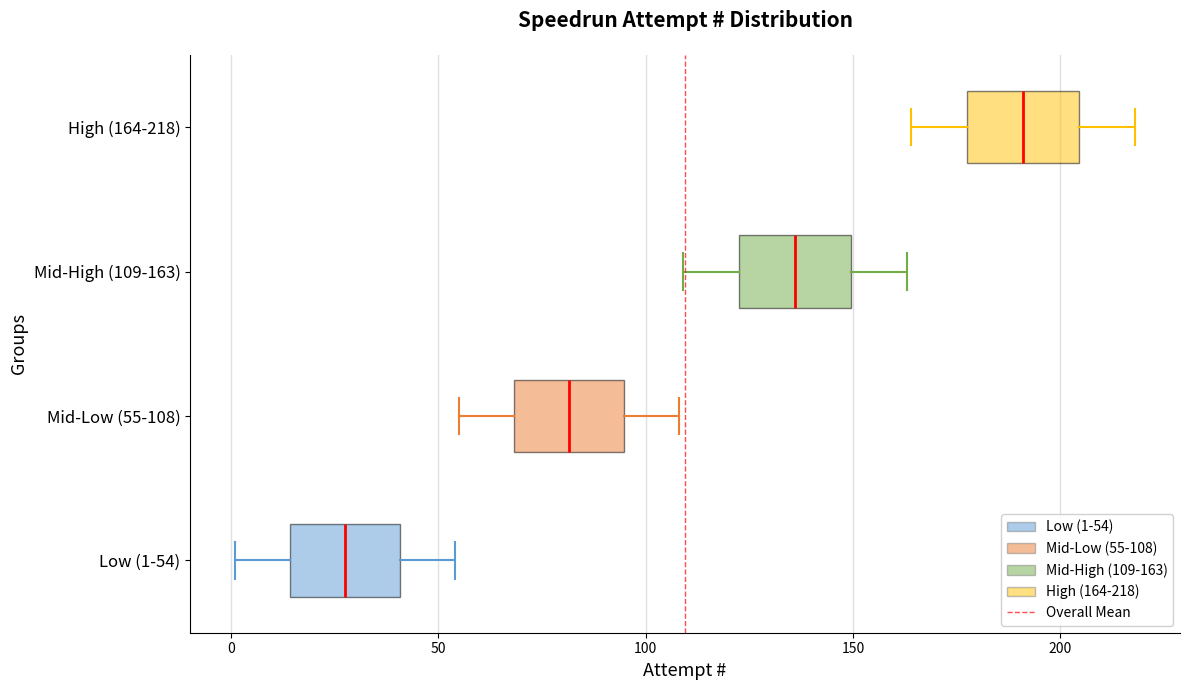

Reading bottom to top, transcribe this box plot: for each box, give where its median line is, the range the box spans, and where its two whiskers end, as read against the x-axis. The values are not printed on the chart, so give them approximately, as read against the axis.

Low (1-54): median 30, box 15 to 40, whiskers 0 to 55
Mid-Low (55-108): median 80, box 70 to 95, whiskers 55 to 110
Mid-High (109-163): median 135, box 125 to 150, whiskers 110 to 165
High (164-218): median 190, box 180 to 205, whiskers 165 to 220